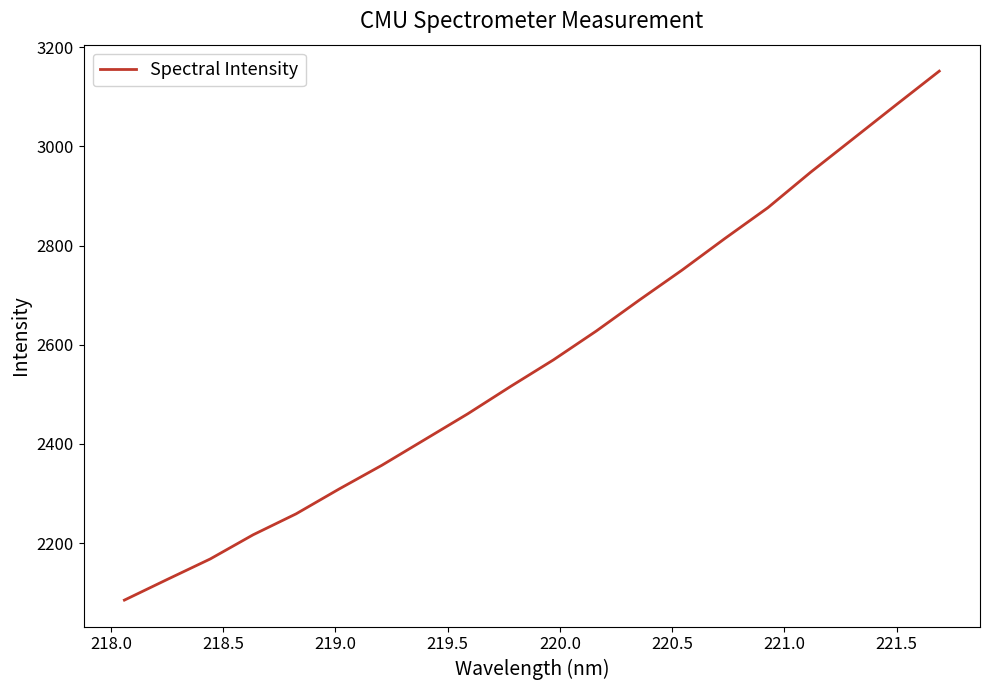

How many lines are shown in the chart?

1